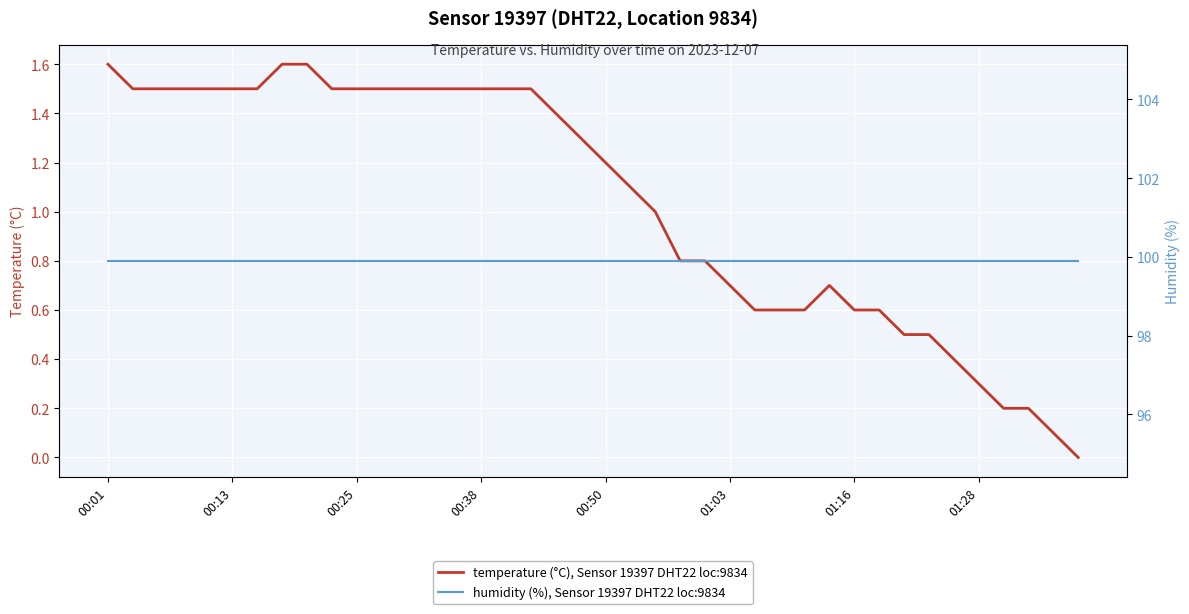

Which series has the largest range (max minus min)?

temperature (°C), Sensor 19397 DHT22 loc:9834